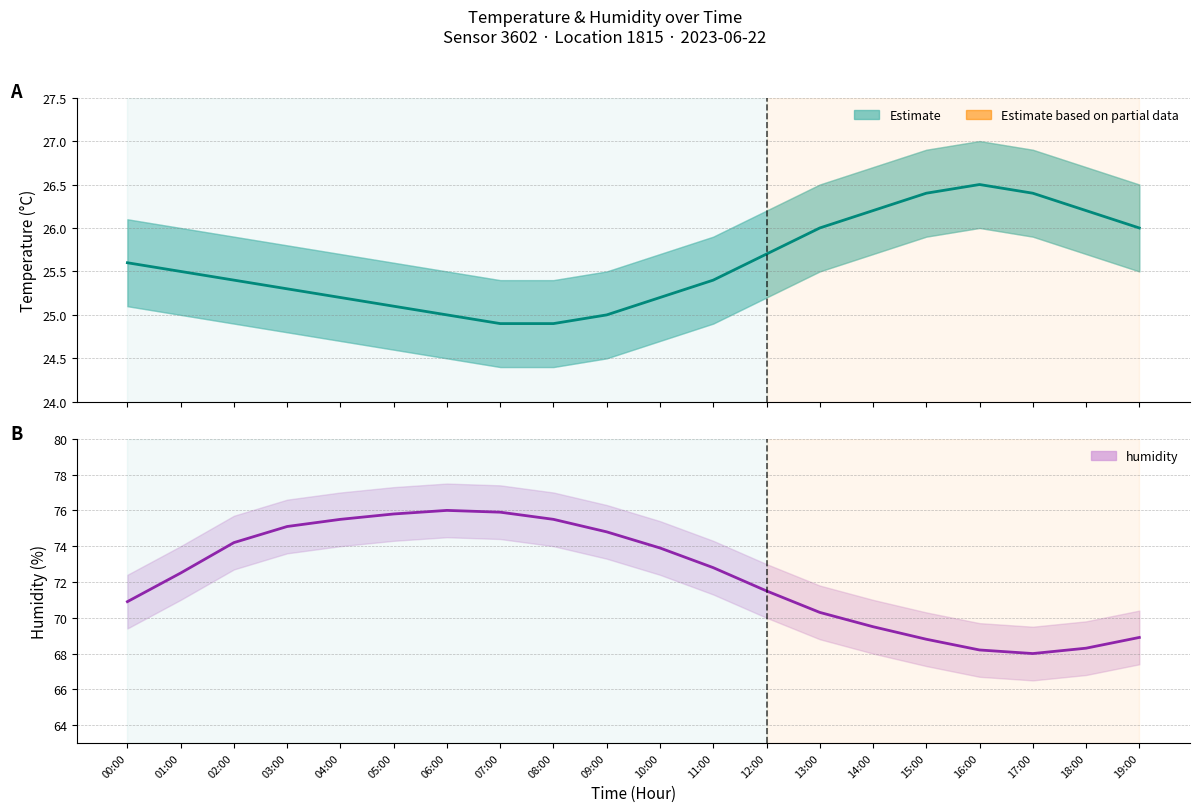

True or false: humidity has more than 2 interior local peaks.

False